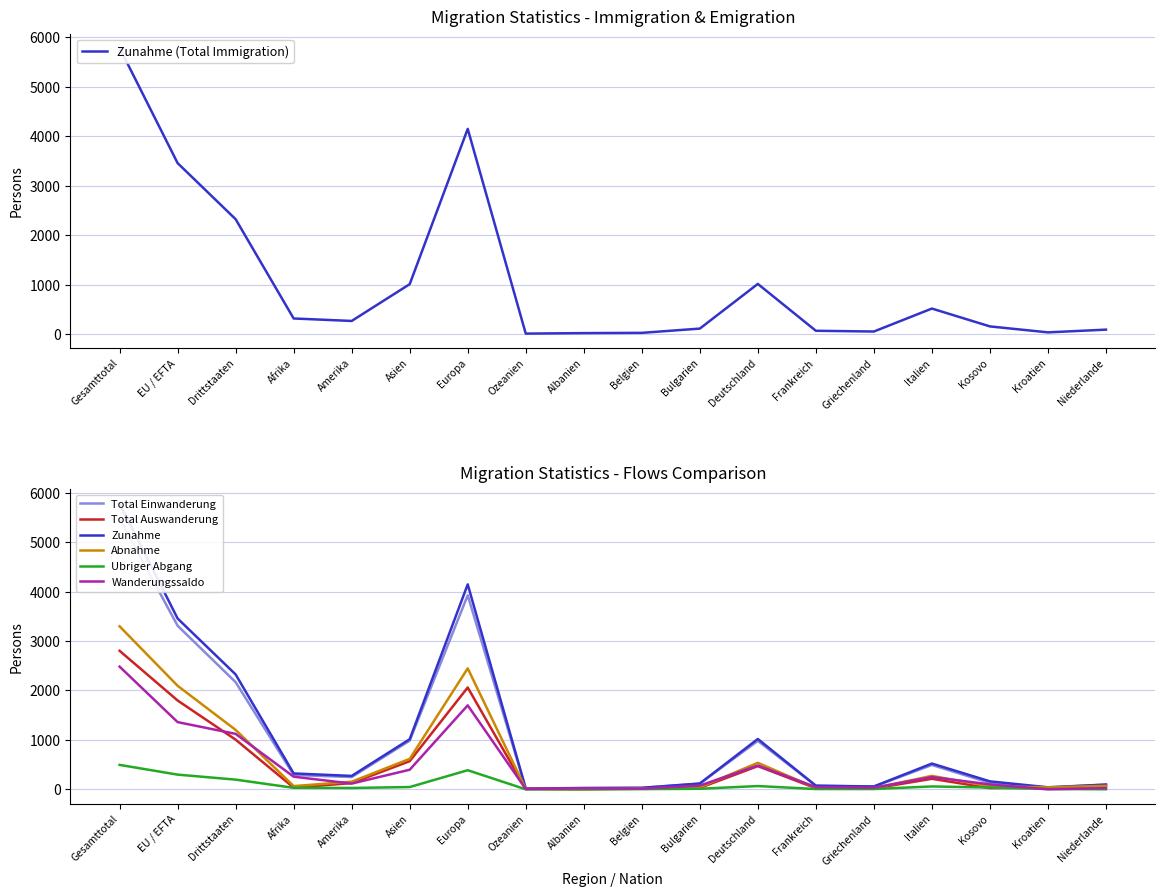

List the series in order of their peak value, lowest first.

Ubriger Abgang, Wanderungssaldo, Total Auswanderung, Abnahme, Total Einwanderung, Zunahme